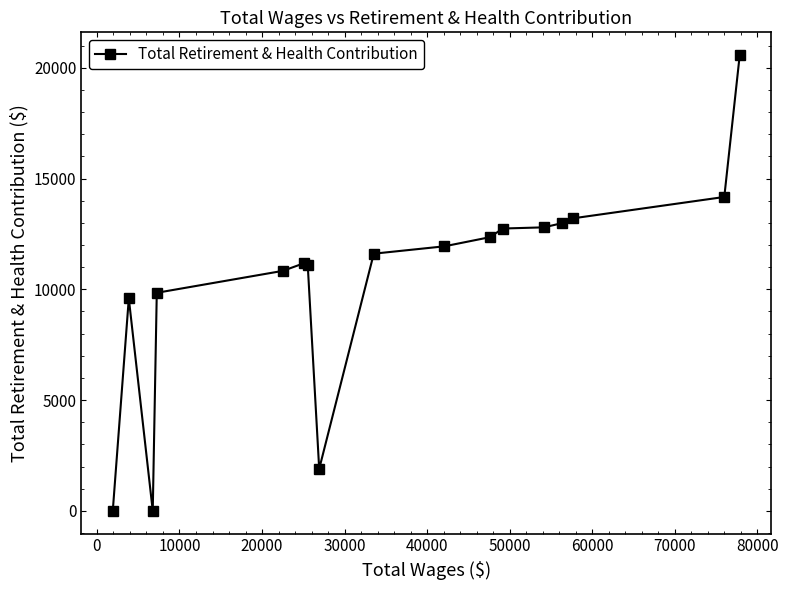

What is the sum of all values?

176829